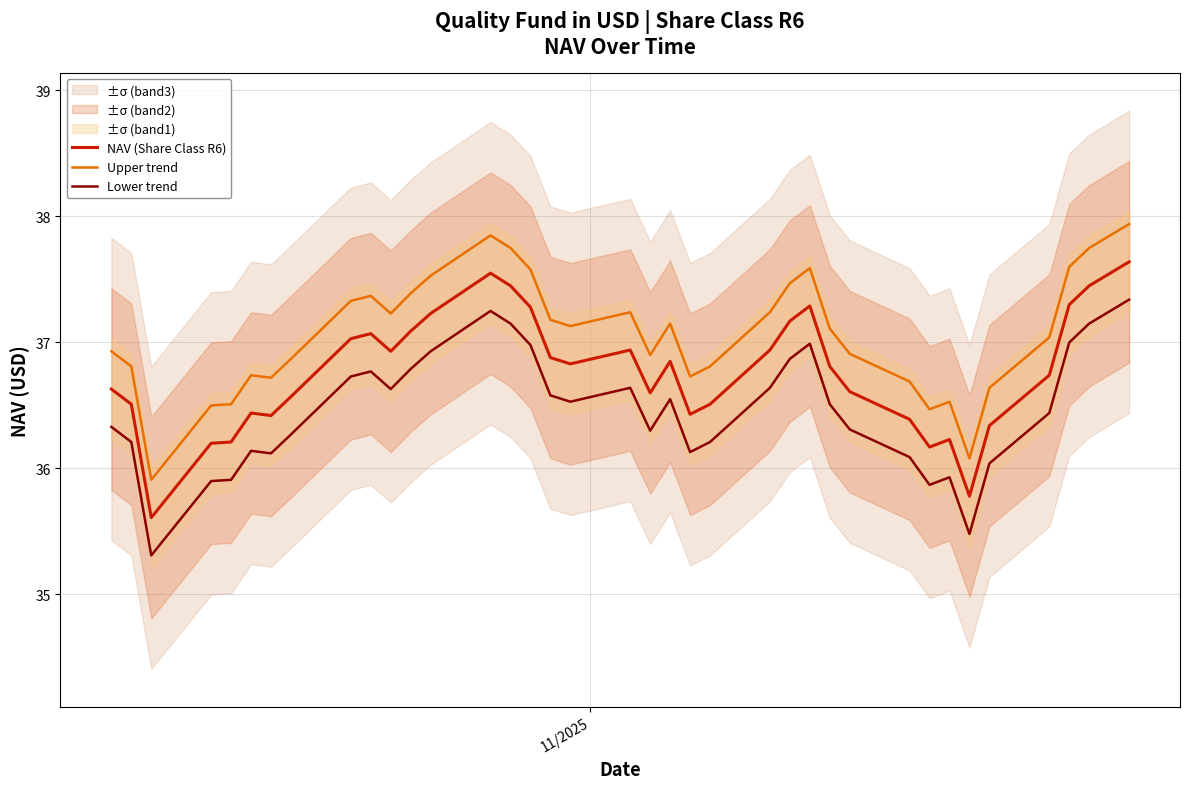

True or false: NAV (Share Class R6) and Upper trend intersect in this chart.

False